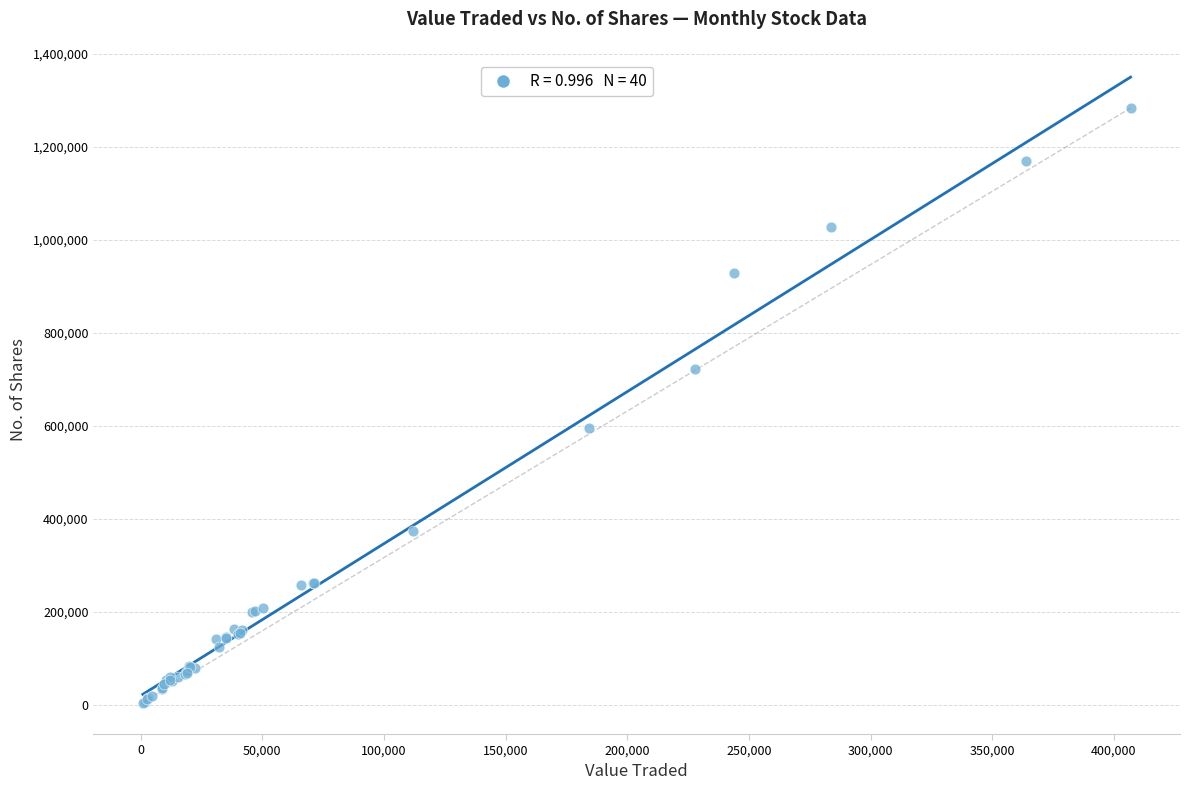

What Y value in the scatter plot is closest to 643996?

595269